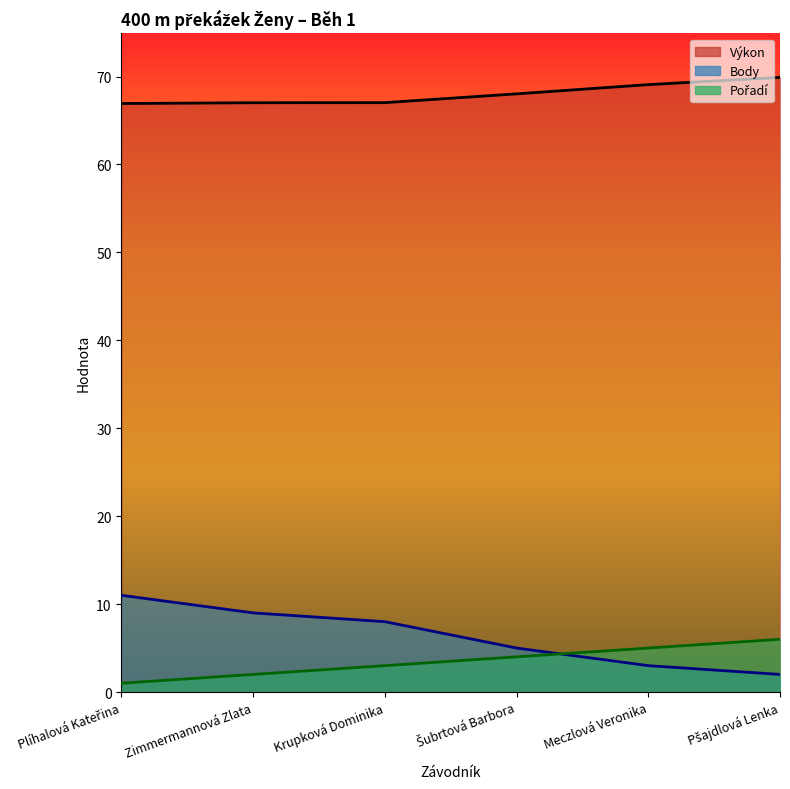

What is the greatest value displayed?

69.9